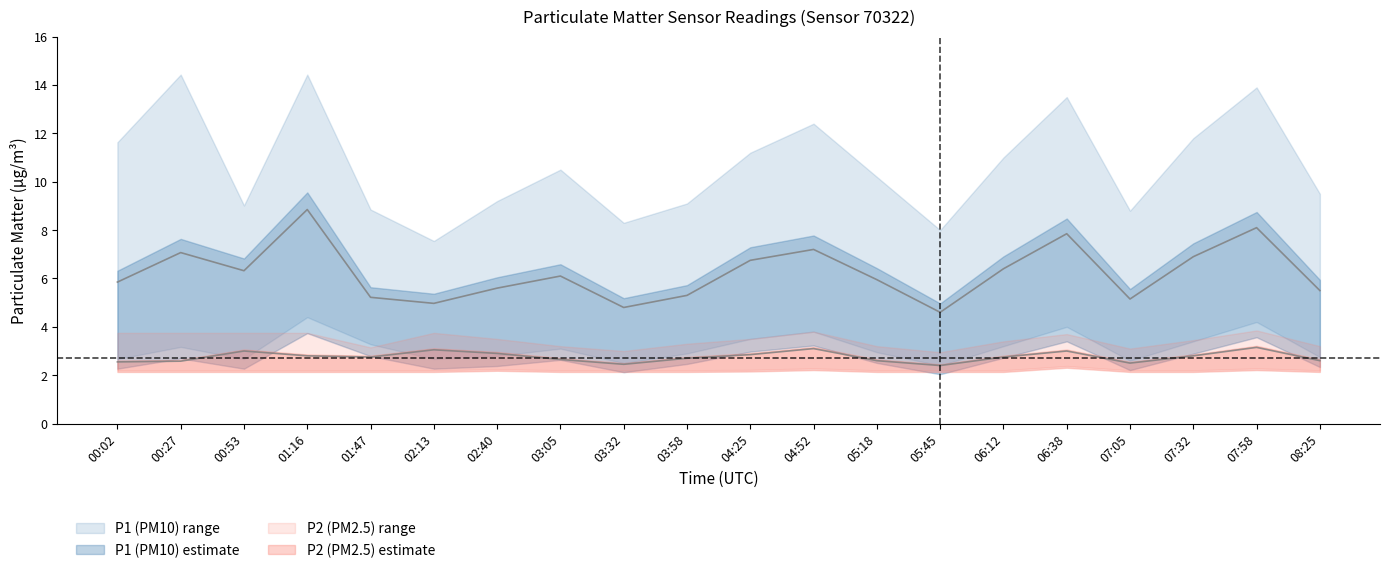

True or false: P2_lower has a value of 1.4 at 07:05.

False